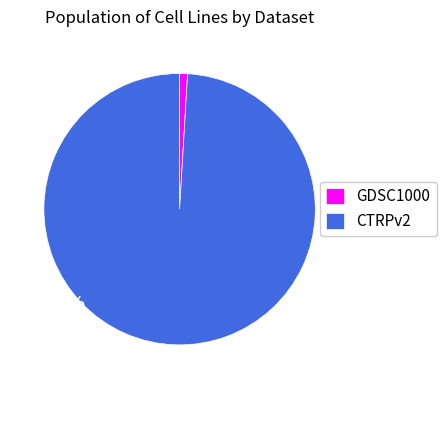

True or false: GDSC1000 accounts for 12% of the total.

False